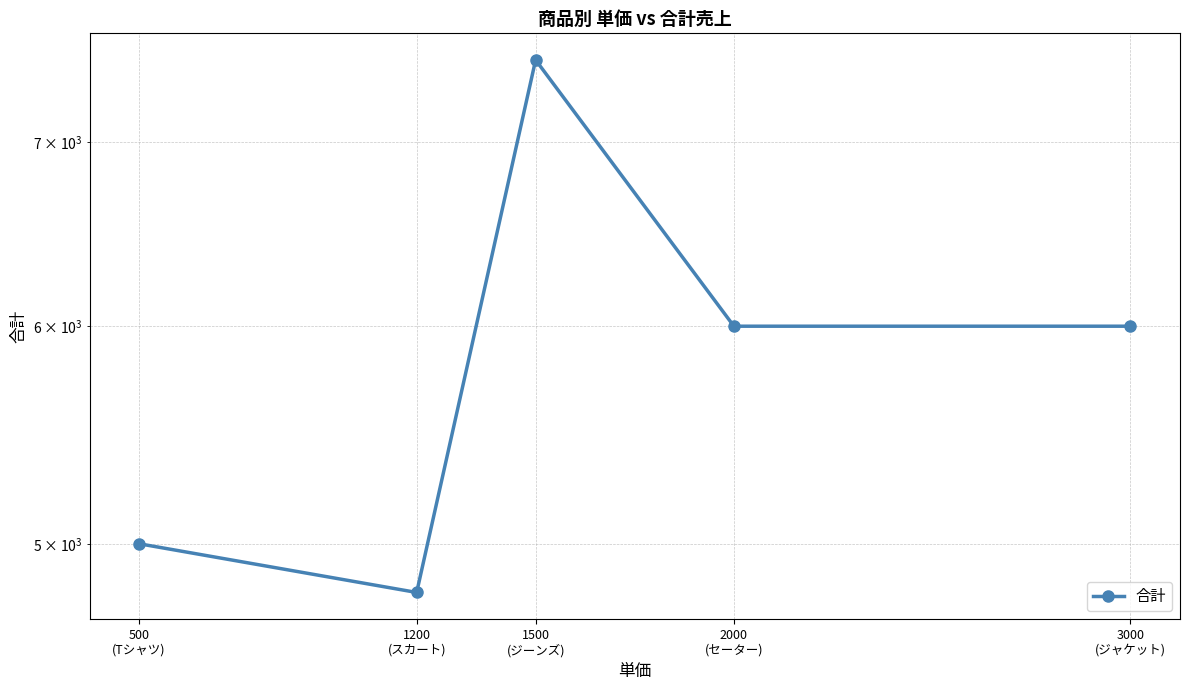

Rank the categories by value from lowest to highest.

1200
(スカート), 500
(Tシャツ), 2000
(セーター), 3000
(ジャケット), 1500
(ジーンズ)